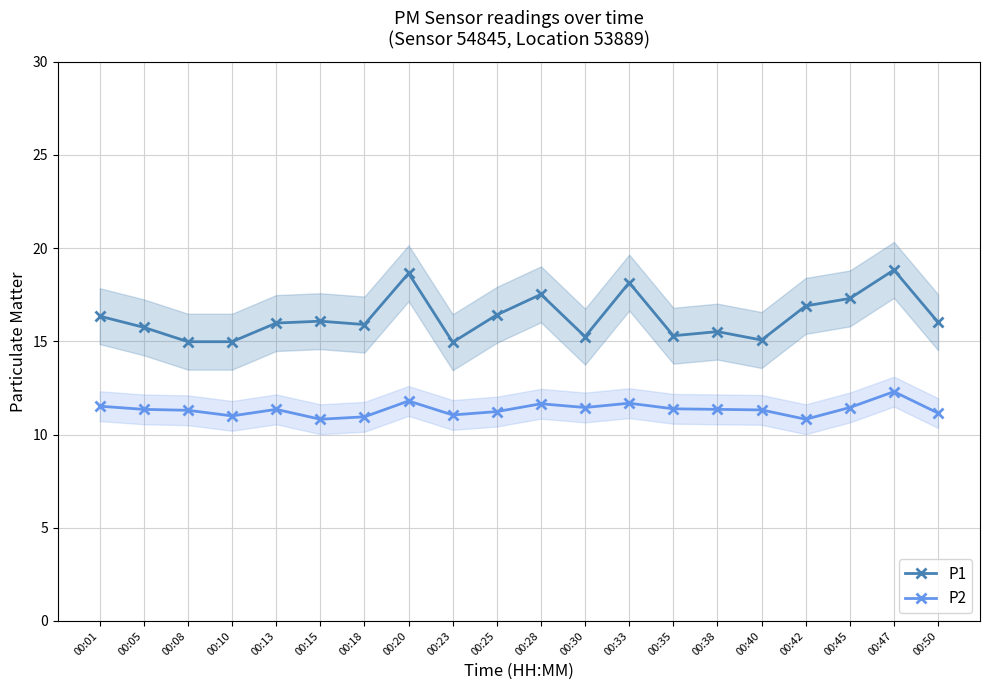

Where is P1 nearest to the value 16?

00:13